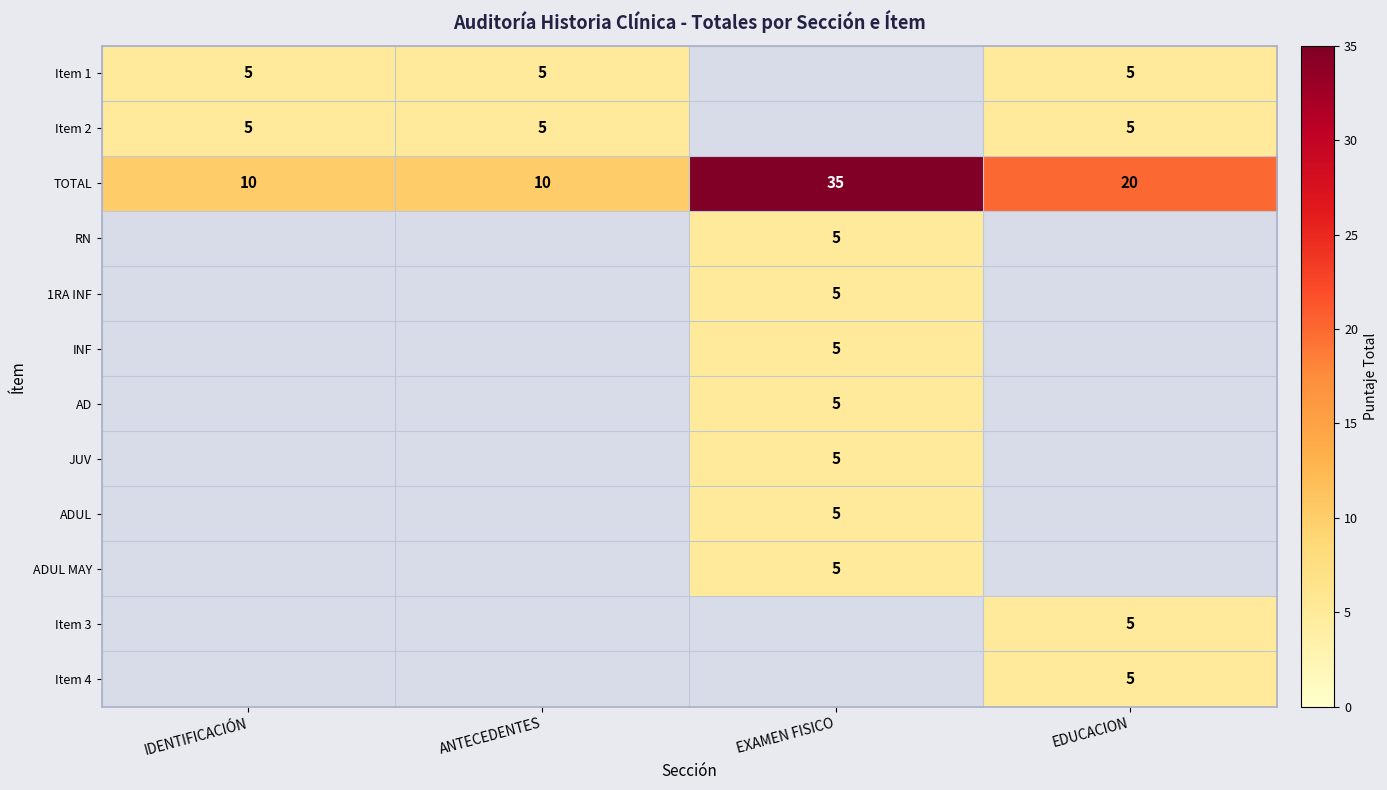

The value of Item 1 at EDUCACION is 8. True or false?

False